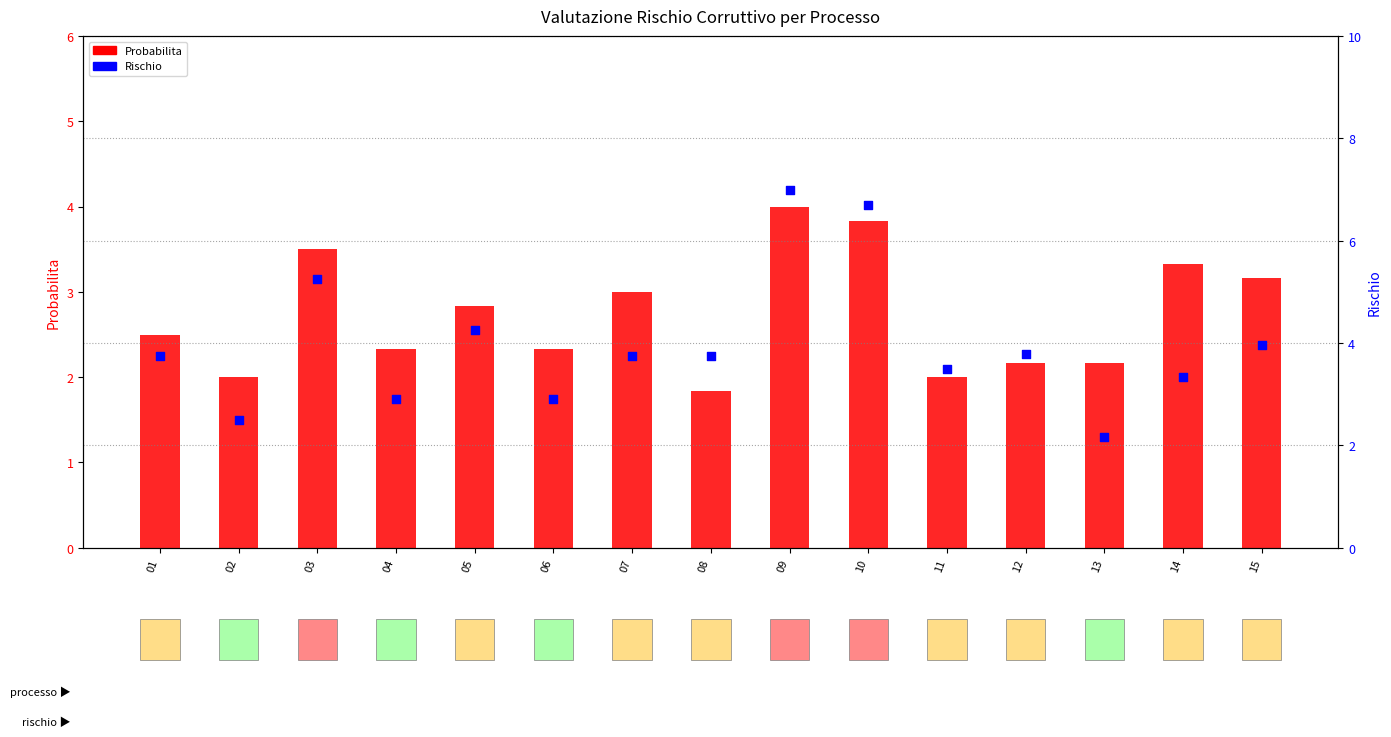

Which series has the largest total across all categories?

Rischio